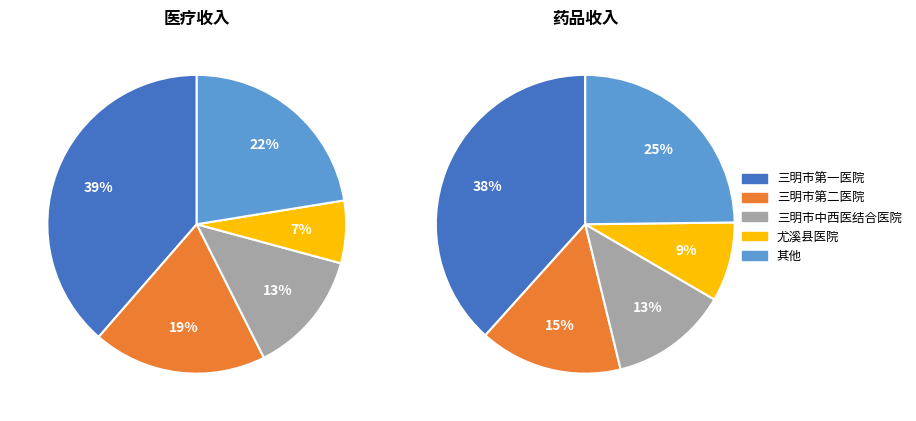

Which has a higher value, 三明市第一医院 or 三明市第二医院?

三明市第一医院